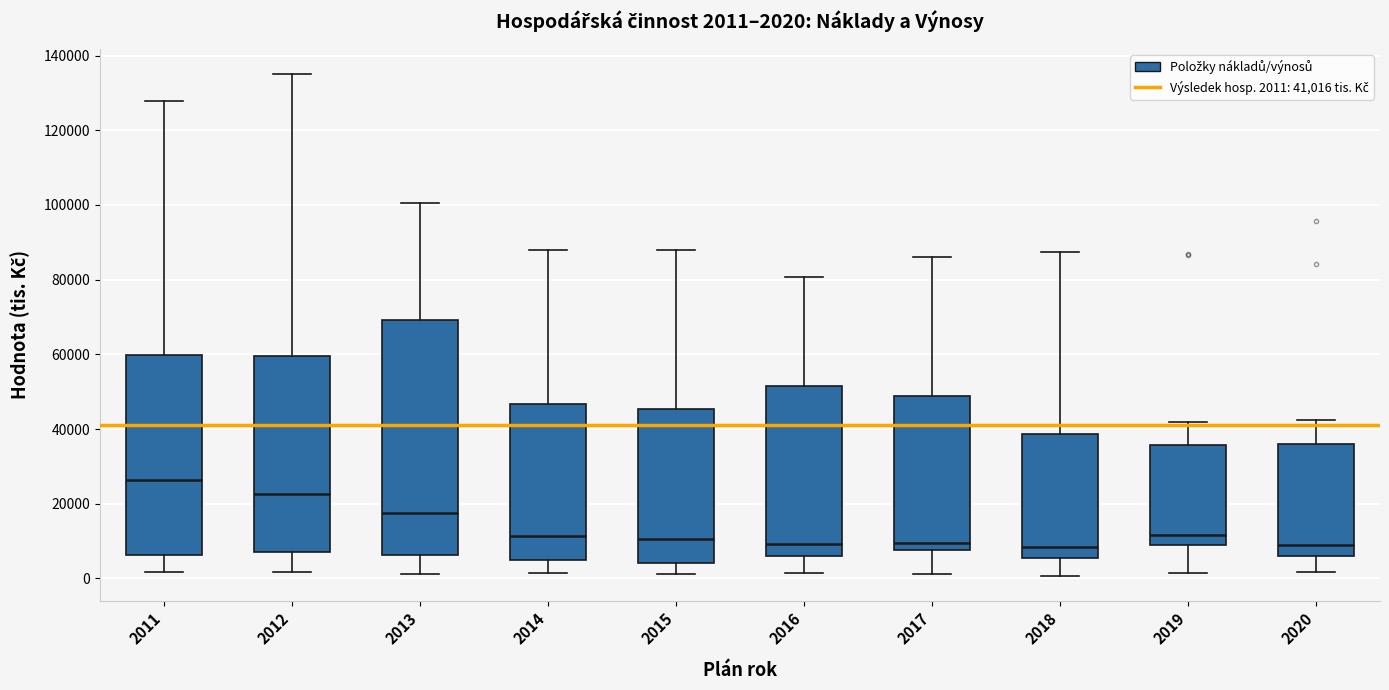

Comparing the boxes themselves (not the whiskers), which one is the tallest?

2013